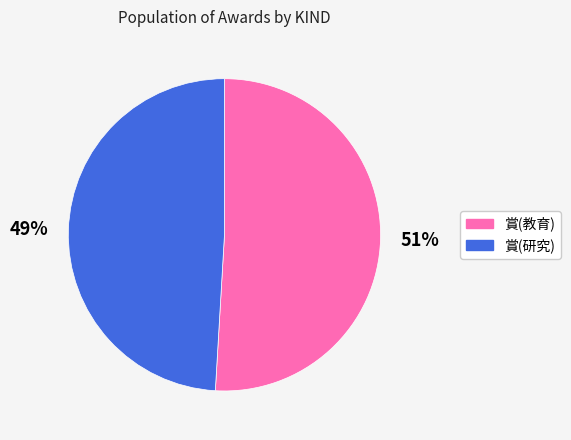

Rank the categories by value from highest to lowest.

賞(教育), 賞(研究)